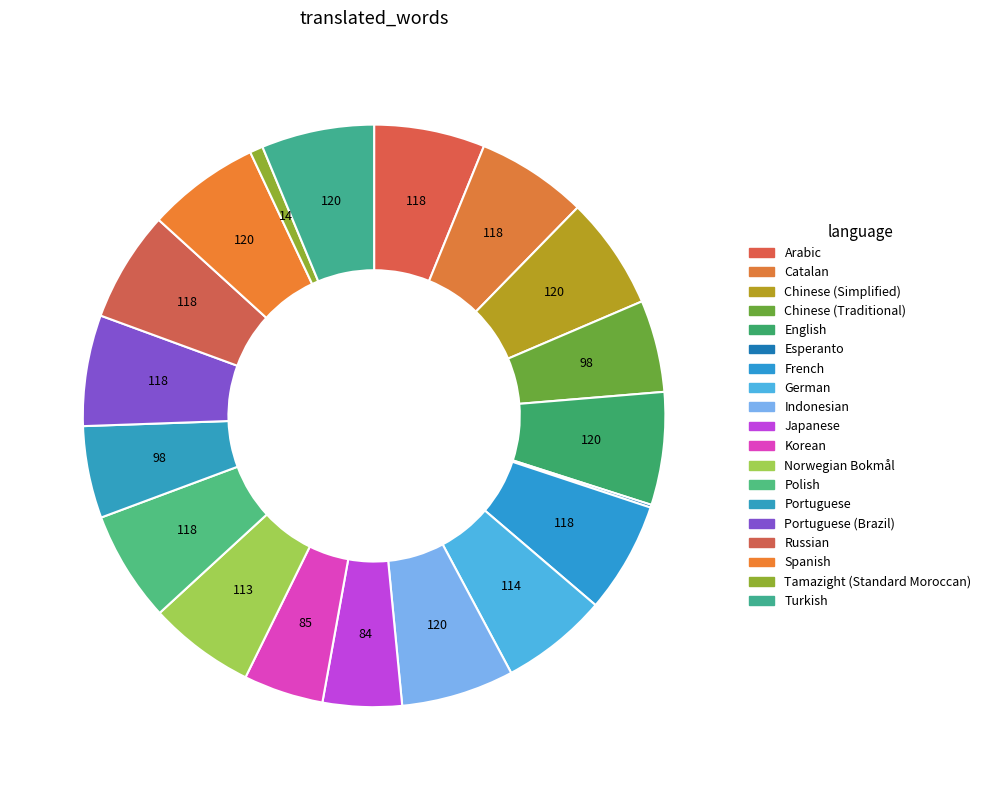

To the nearest percent, what is the difference between the largest and smallest slice percentages?

6%